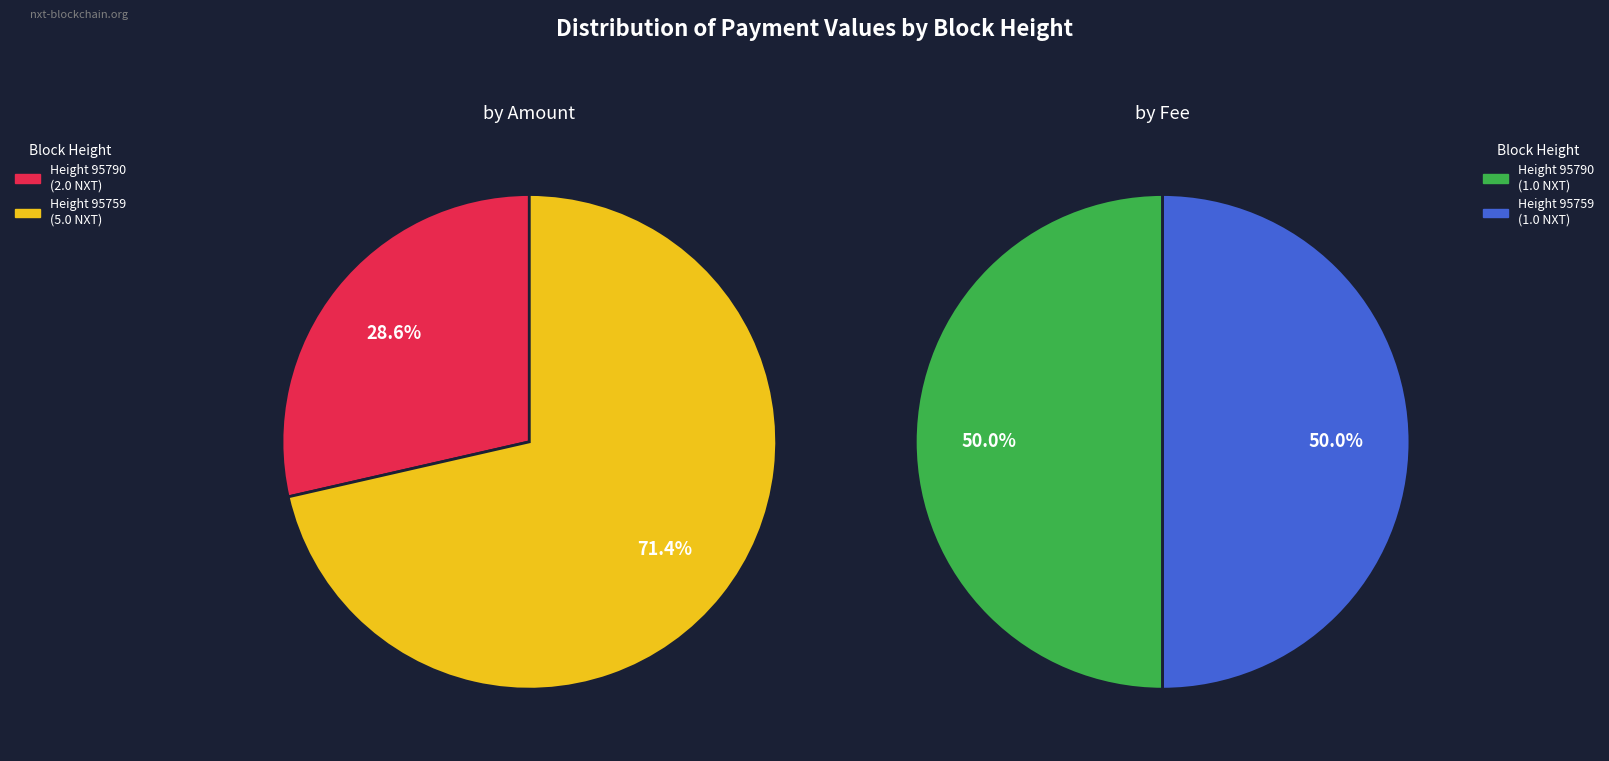

Rank the series at 95790 from highest to lowest value.

Amount, Fee